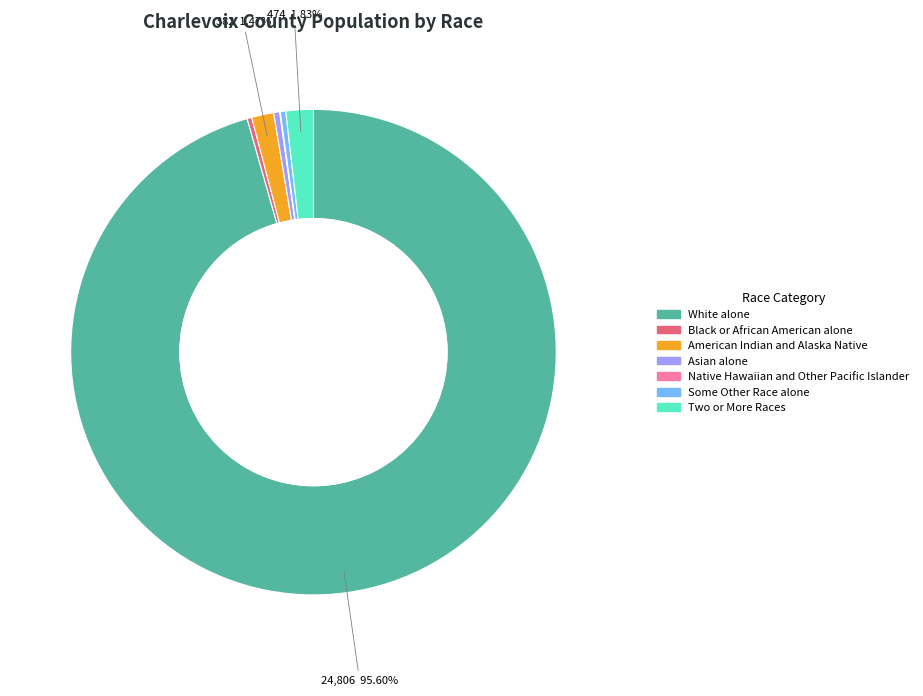

To the nearest percent, what is the difference between the largest and smallest slice percentages?

96%